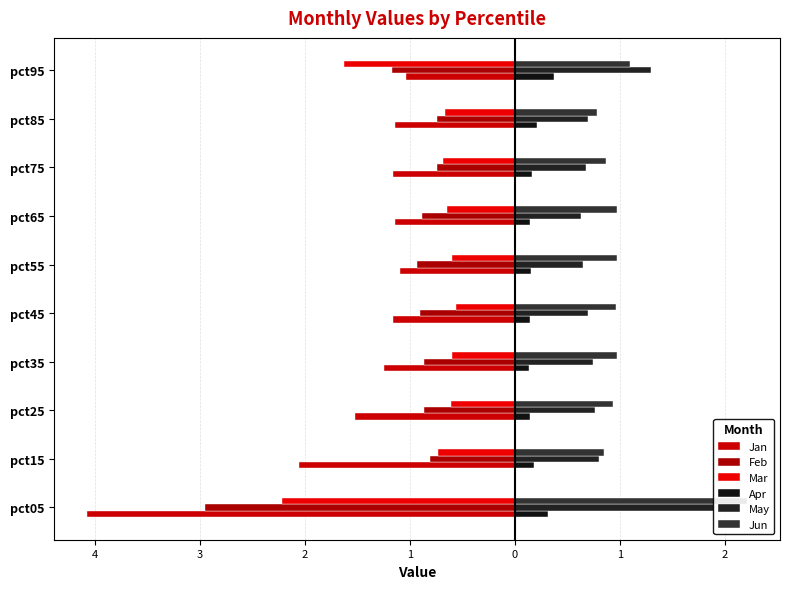

What is the smallest value displayed?

-4.1